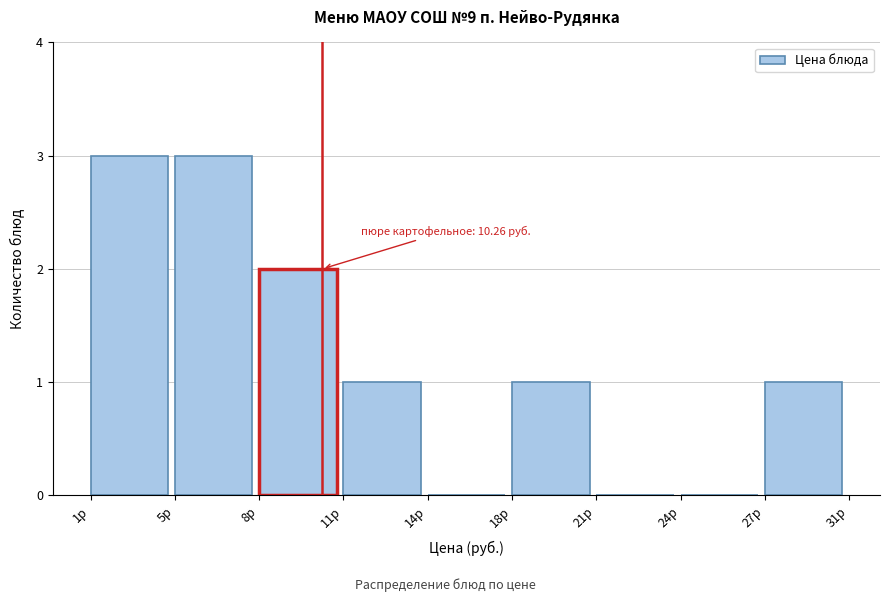

Reading left to right, what are all the values shown in this chart?

1р=3	5р=3	8р=2	11р=1	14р=0	18р=1	21р=0	24р=0	27р=1